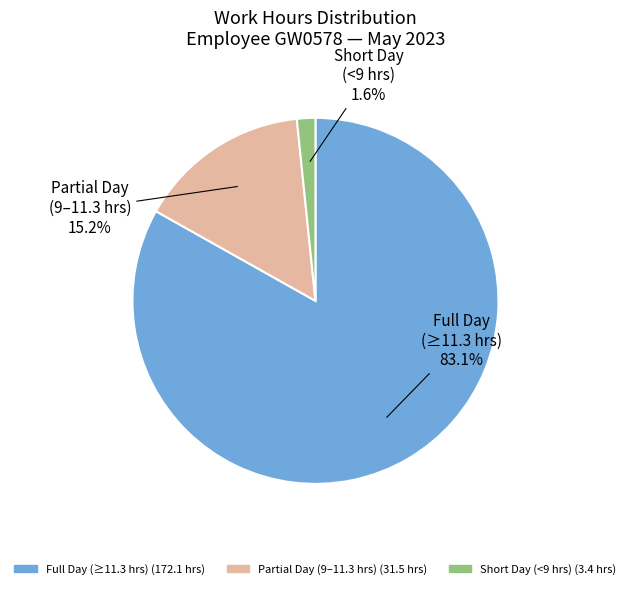

Is there a majority slice in this chart?

Yes